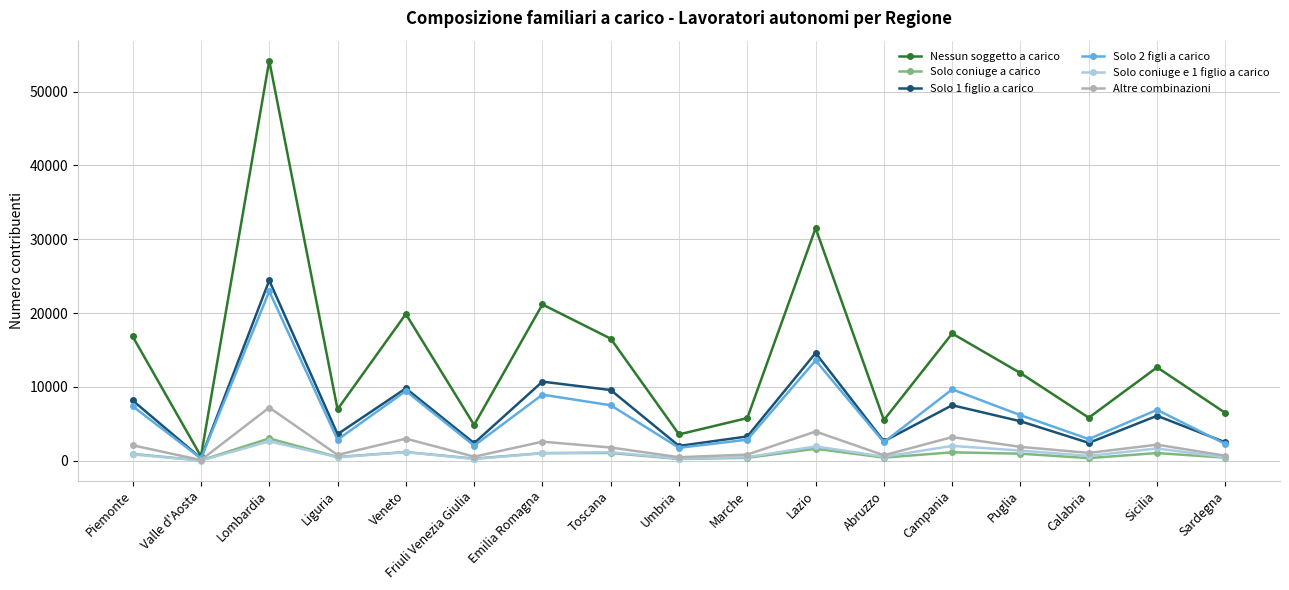

What is the smallest value displayed?

20